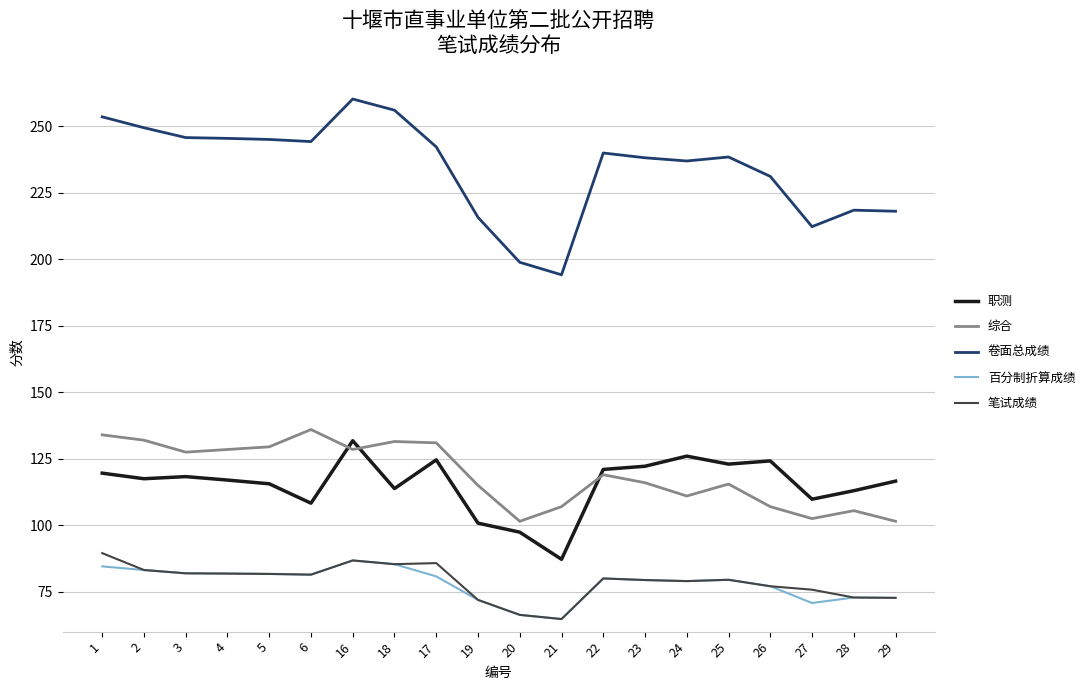

The 百分制折算成绩 series shows 30.5 at 18. True or false?

False